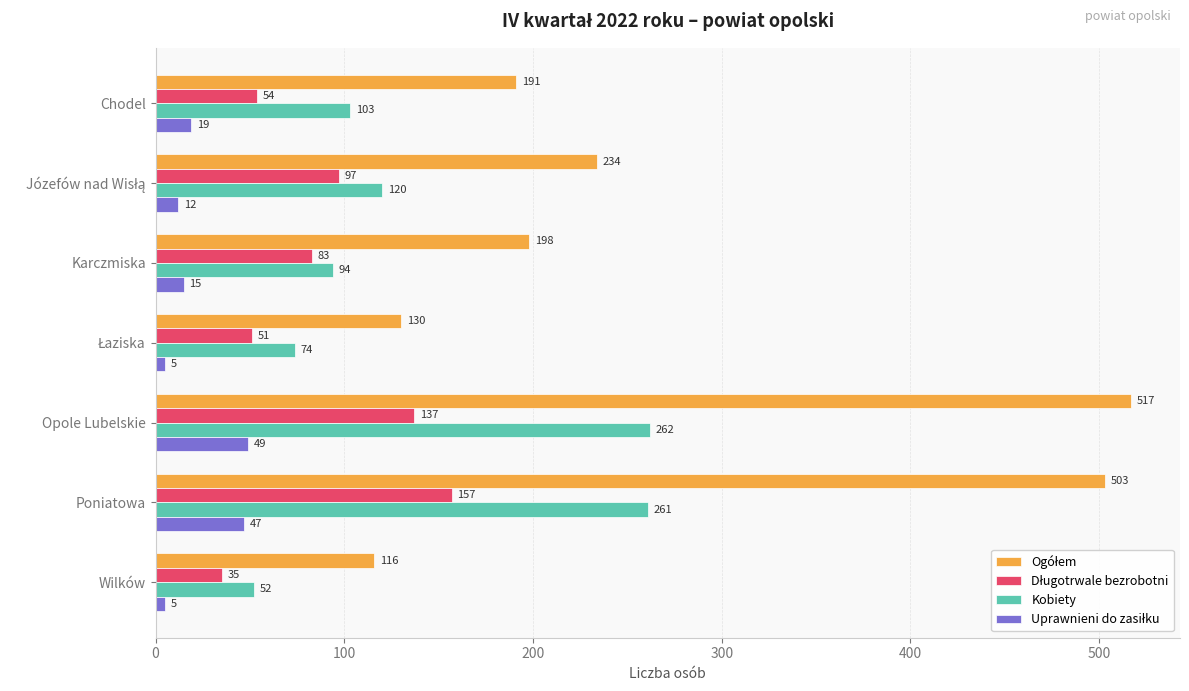

What is the difference between the highest and lowest values at Karczmiska?

183